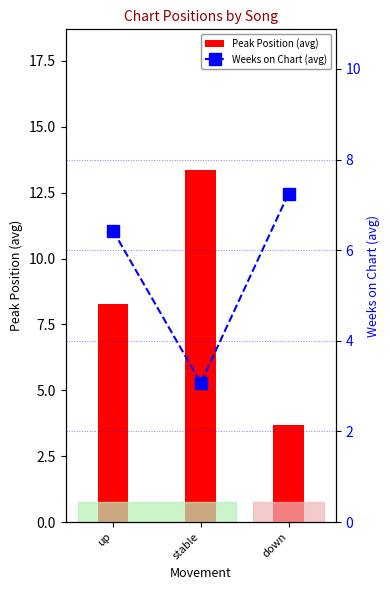

What is the spread (max minus min) of values at down?

3.6